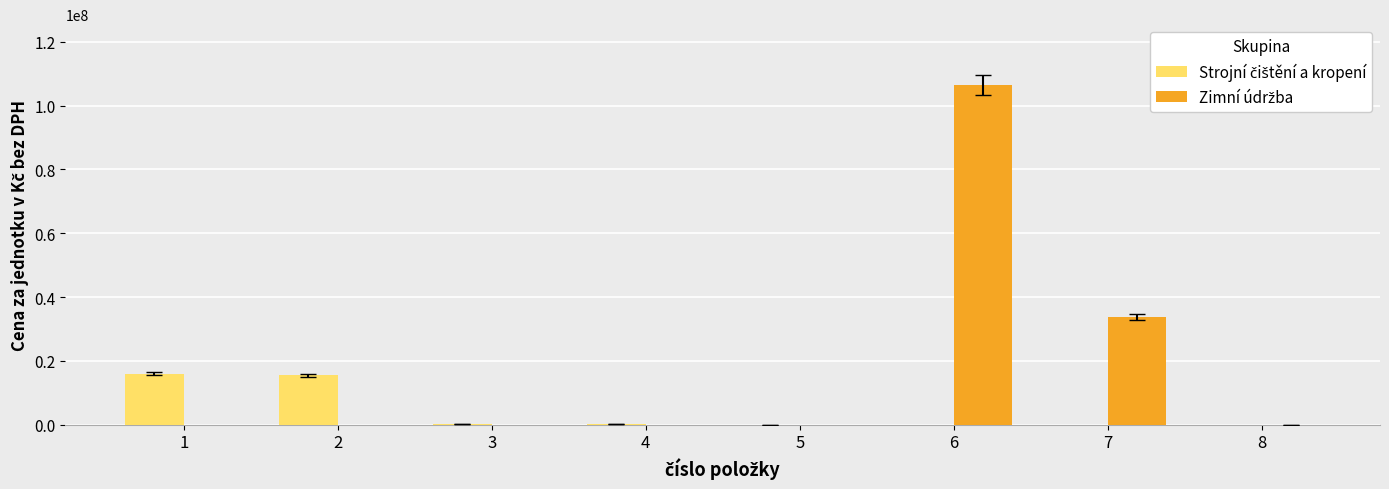

At which category is the sum across all series the highest?

6